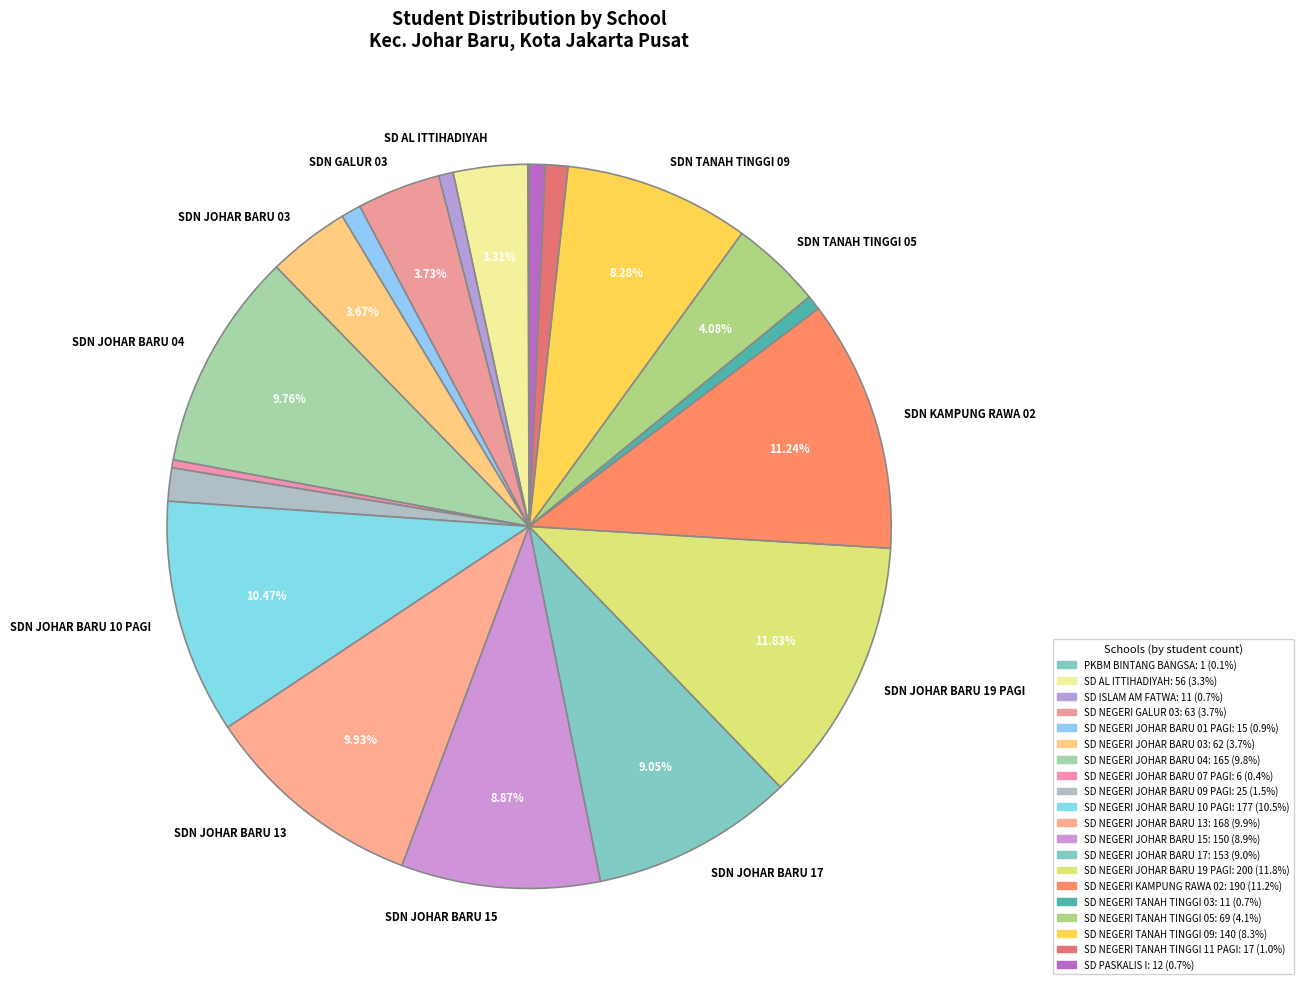

Which category has the smallest portion of the pie?

PKBM BINTANG BANGSA